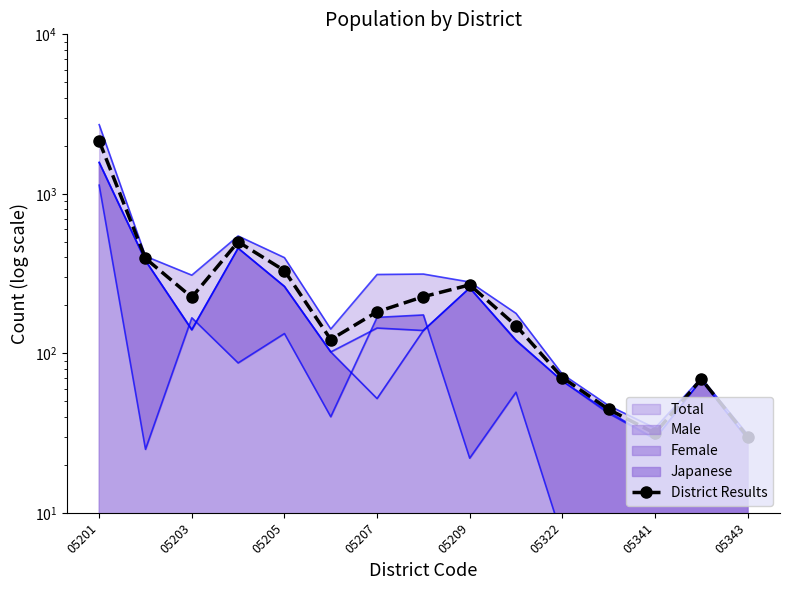

True or false: the data has more than 2 interior local peaks.

True